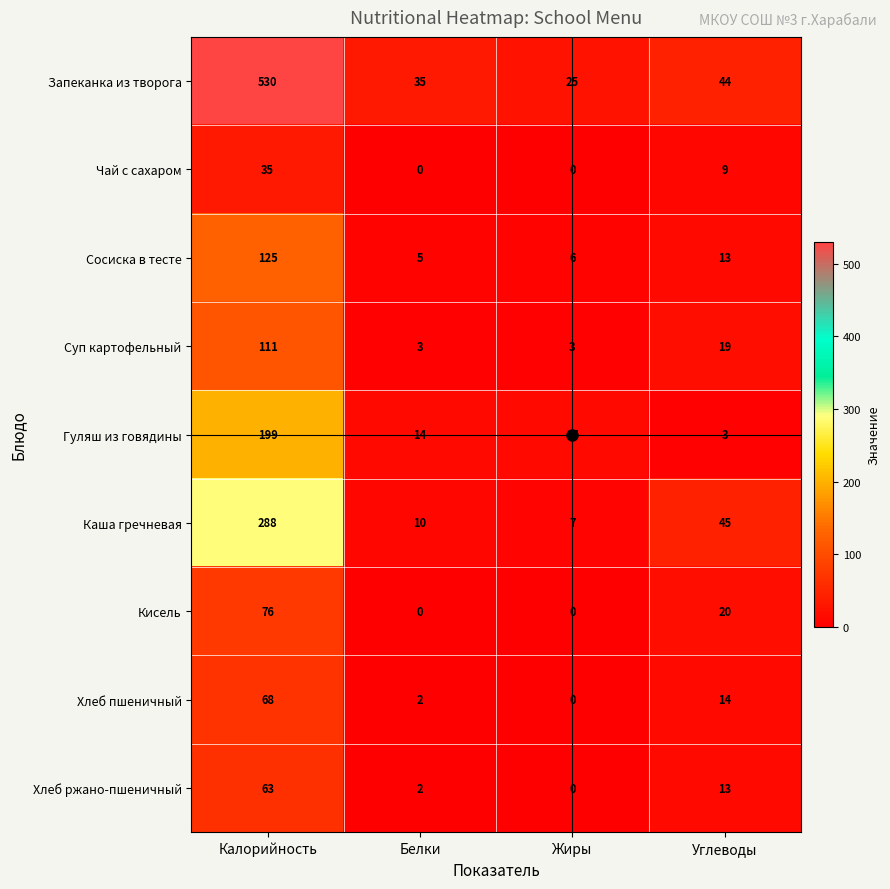

At which label does Гуляш из говядины reach its peak?

Калорийность